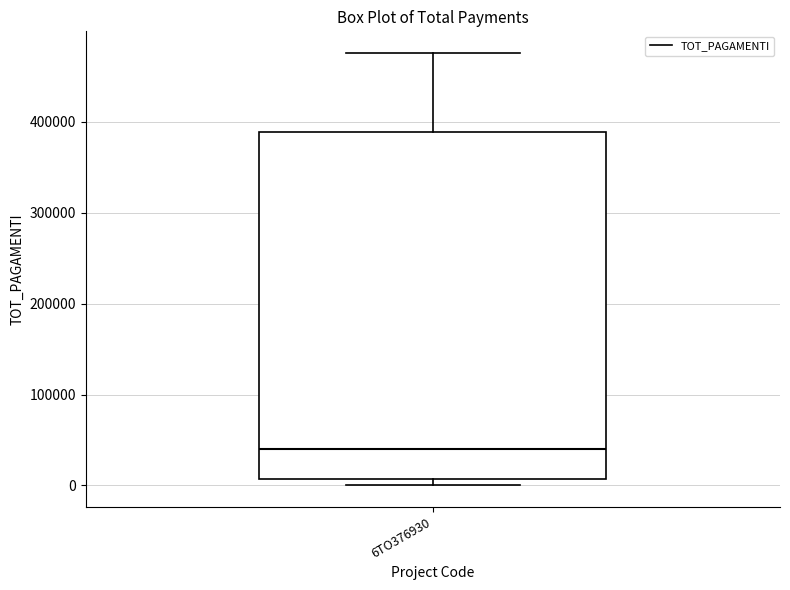

Read this box plot against the y-axis: the position of the median line, the range covered by the box, and the ends of both whiskers. The values are not printed on the chart, so give them approximately, as read against the axis.

median 40000, box 10000 to 390000, whiskers 0 to 480000